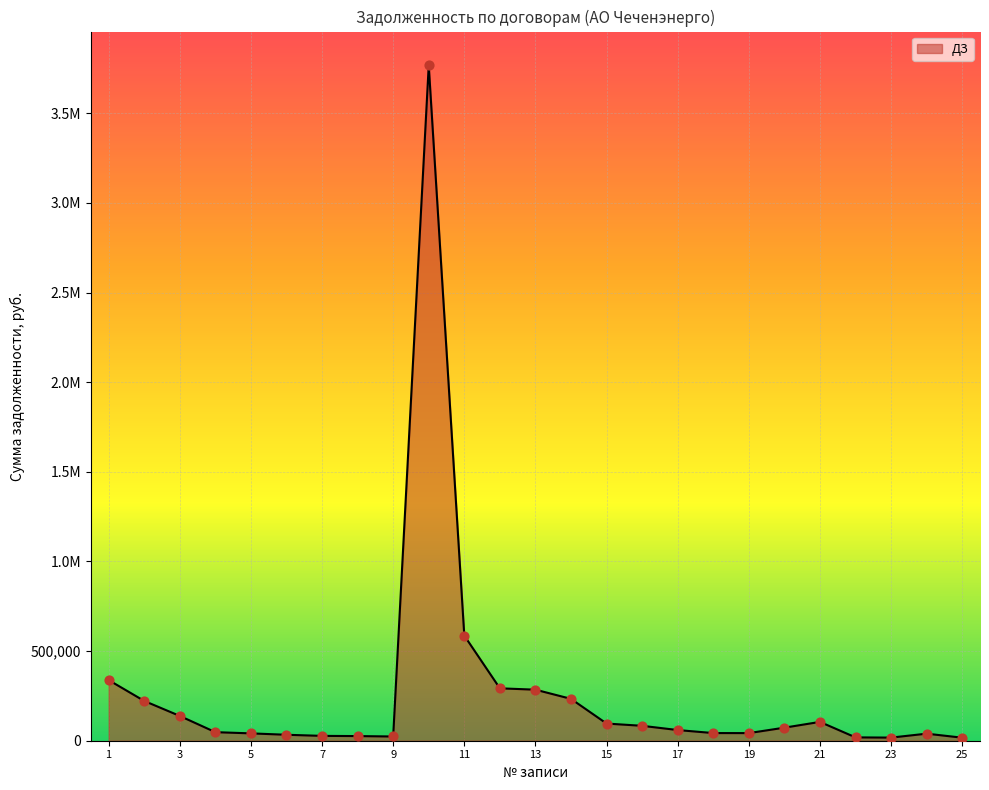

Does the chart have visible grid lines?

Yes